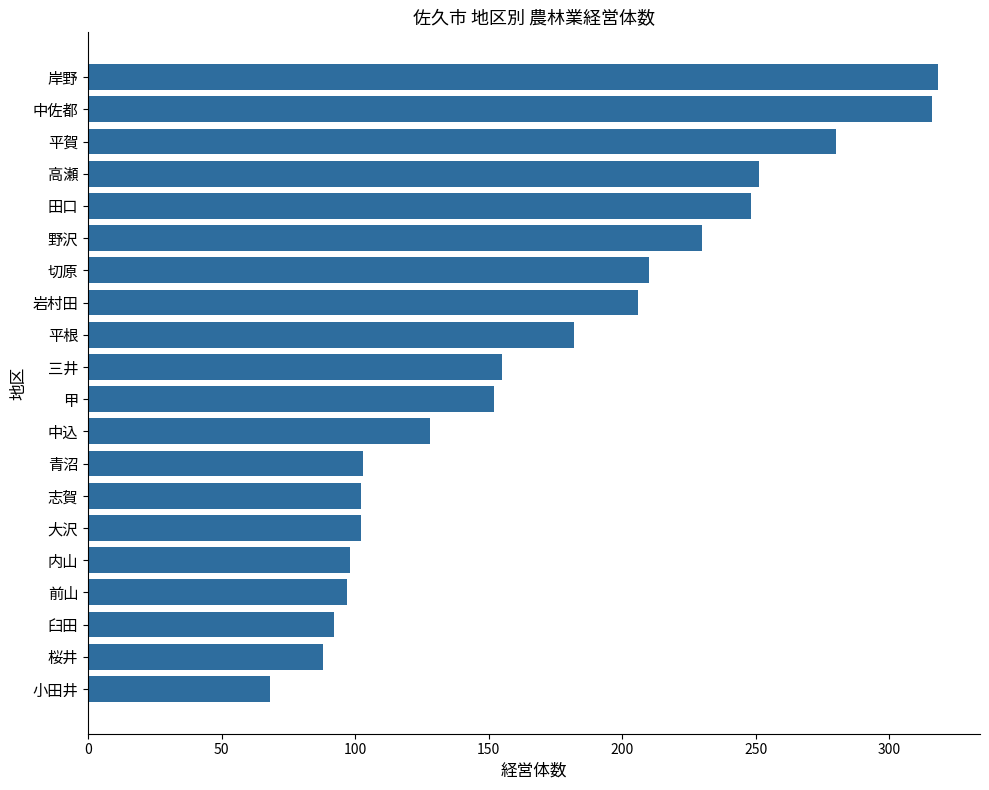

What is the minimum value shown in the chart?

68